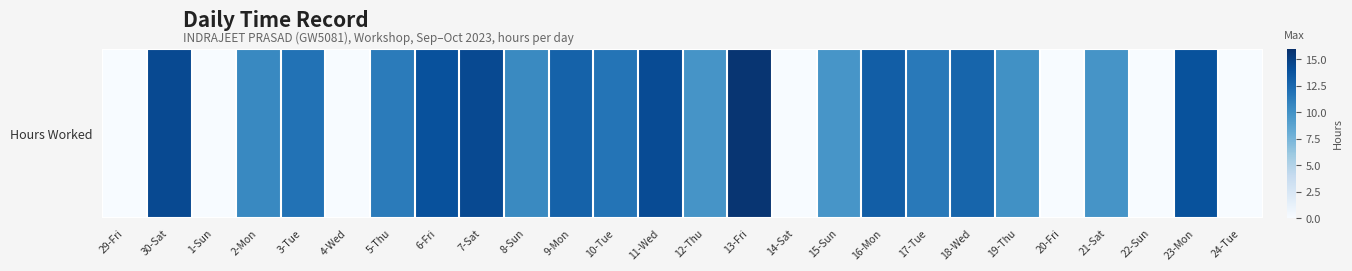

The chart shows a value of 0.0 at 14-Sat. True or false?

True